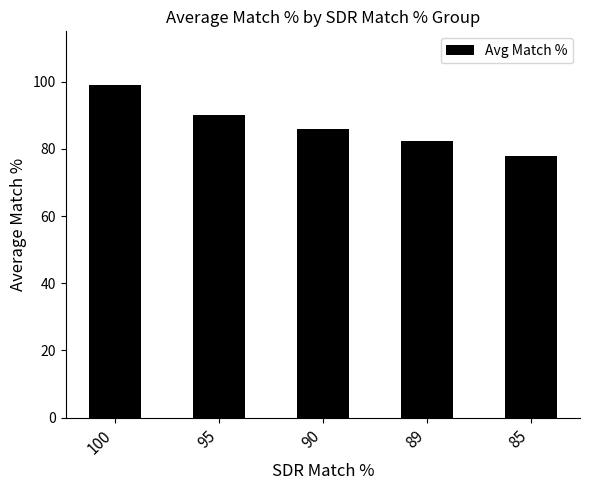

What is the difference between the second highest and second lowest values?

7.6